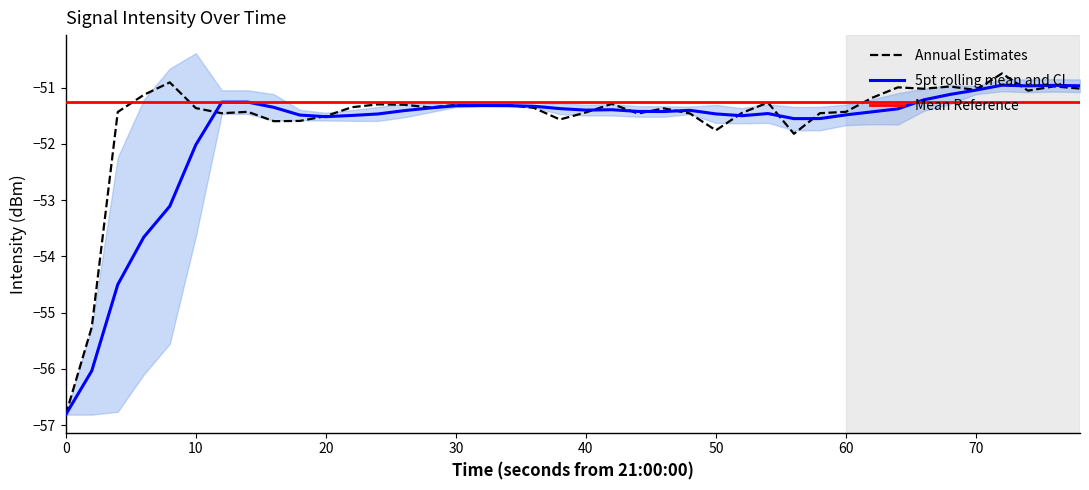

What is the maximum value for 5pt rolling mean and CI?

-51.0